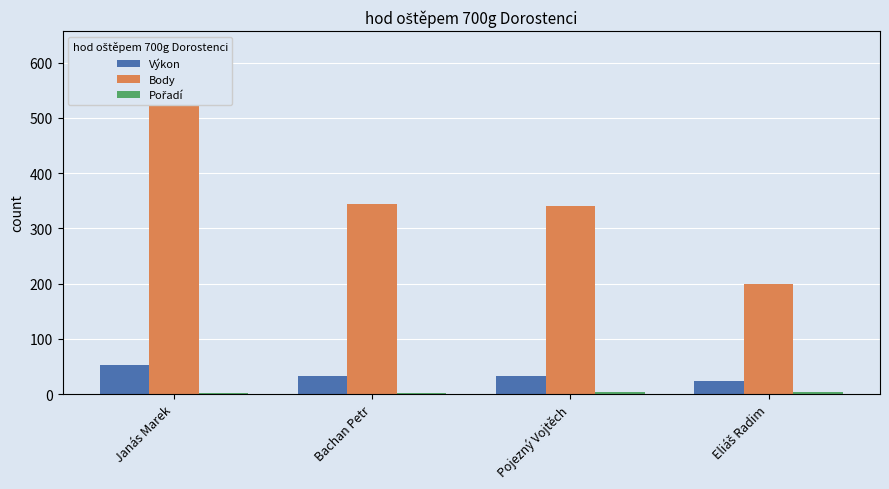

The value of Body at Pojezný Vojtěch is 520.2. True or false?

False